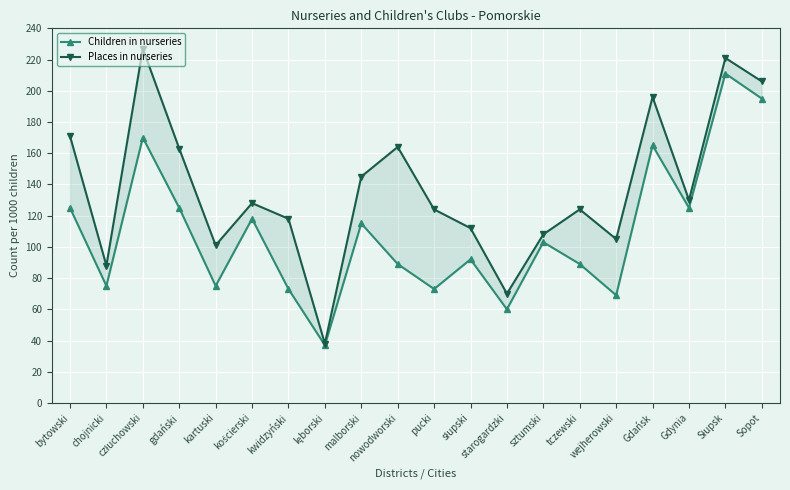

How many lines are shown in the chart?

2